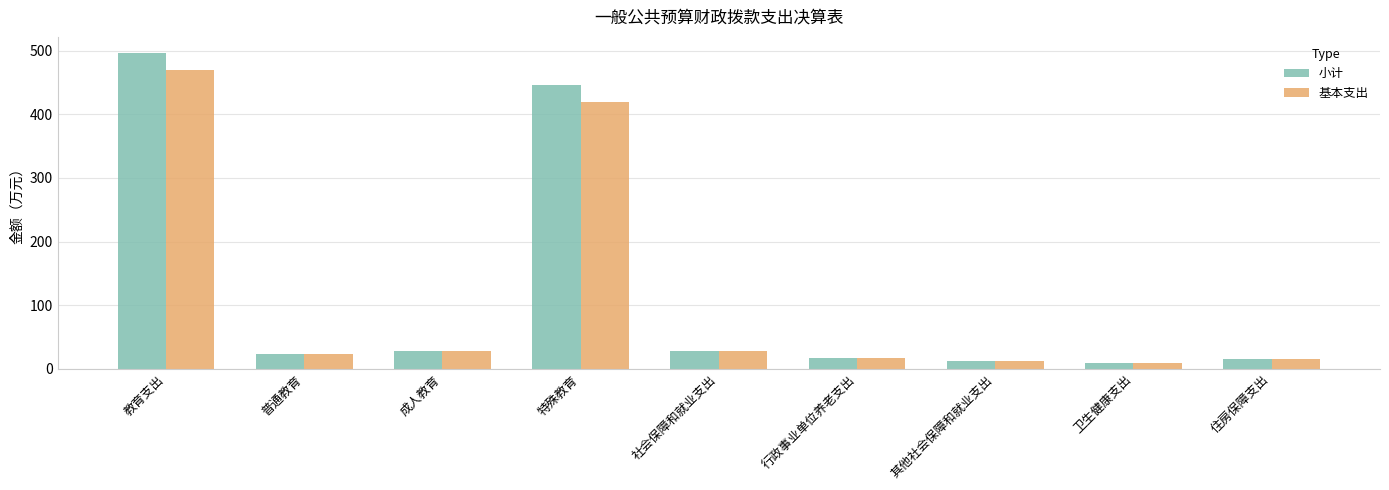

What is the spread (max minus min) of values at 教育支出?

28.0